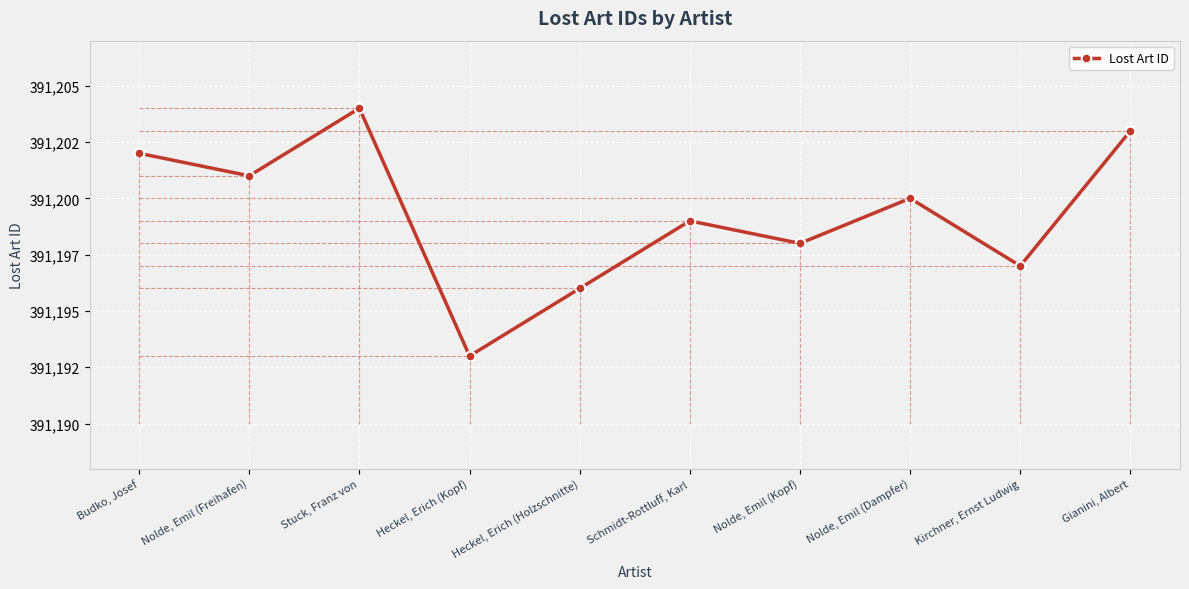

True or false: the data shows 679724 at Stuck, Franz von.

False